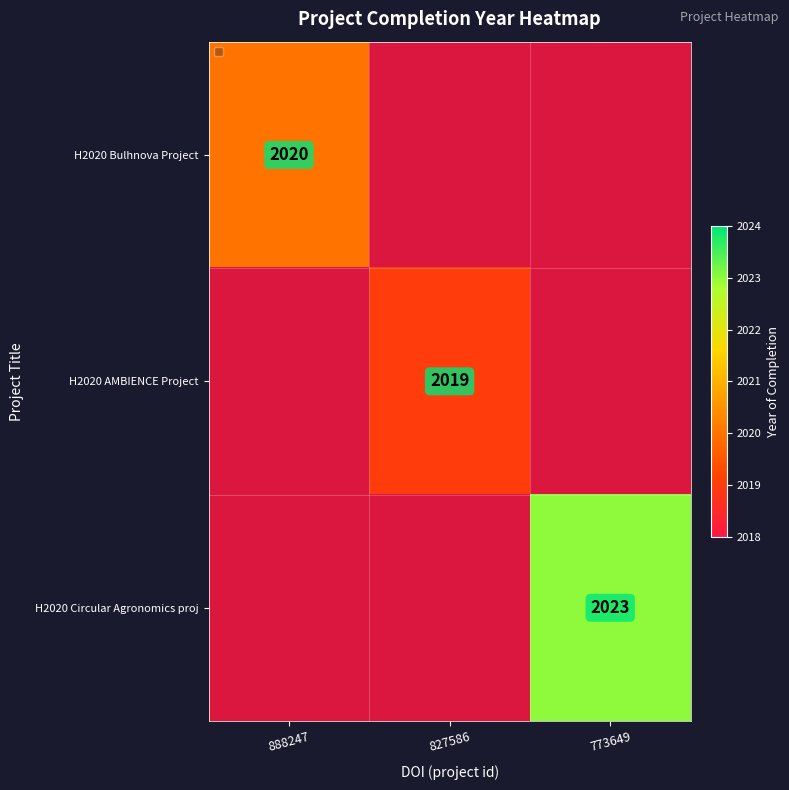

Which label corresponds to the smallest value in the chart?

827586